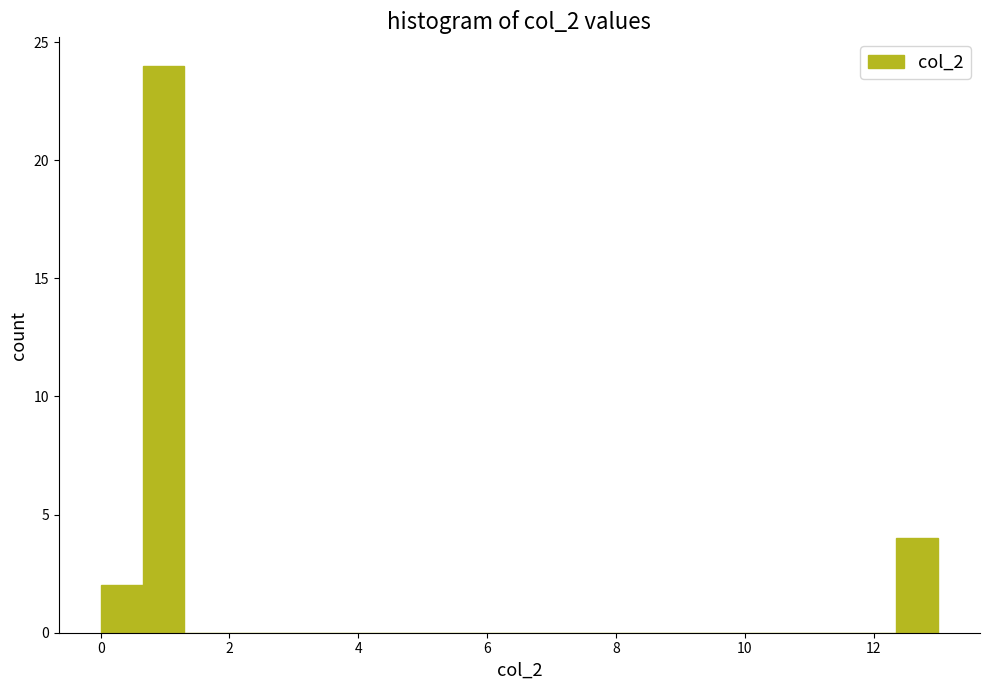

Read against the x-axis, roughly where is the centre of the tallest bar?

1.0